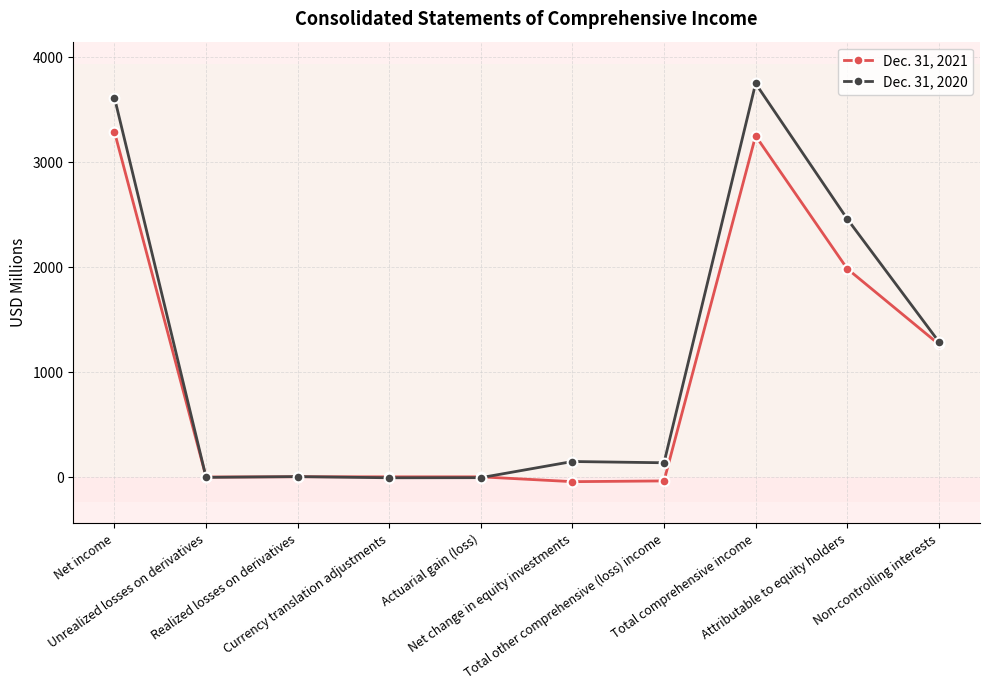

Rank the series at Actuarial gain (loss) from highest to lowest value.

Dec. 31, 2021, Dec. 31, 2020